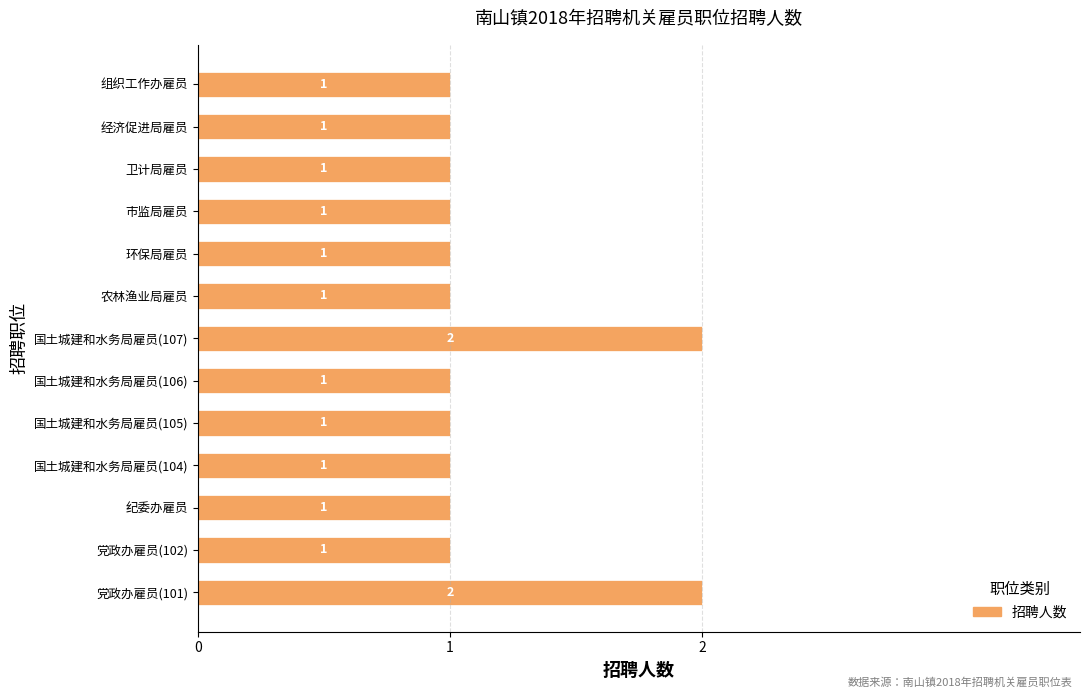

True or false: the data shows 0 at 卫计局雇员.

False